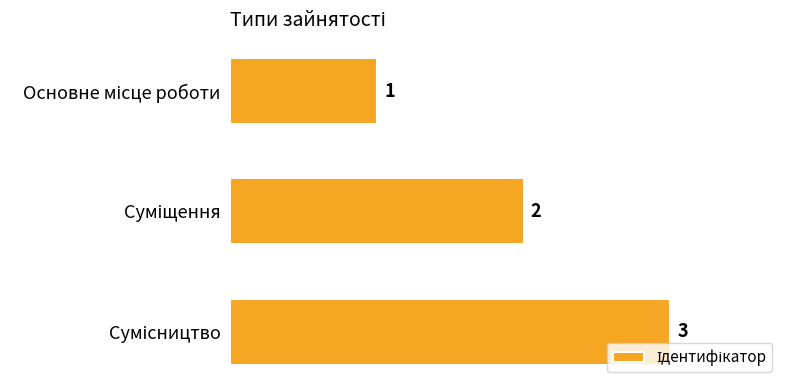

What is the value of the 2nd bar from the top?

2